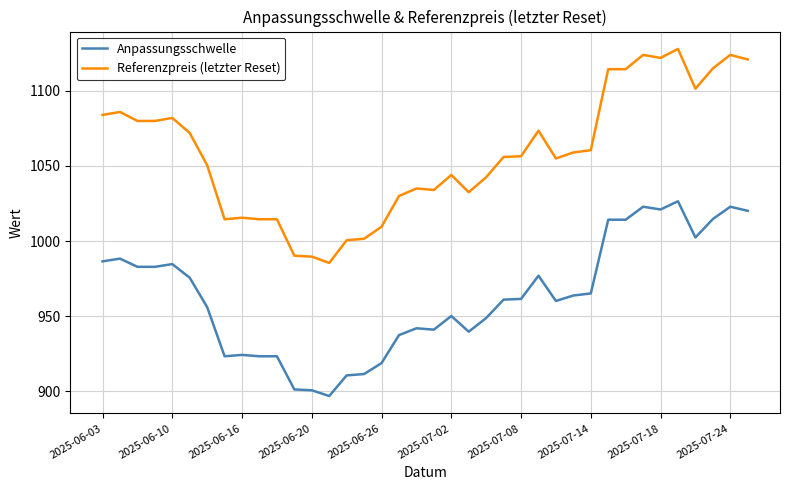

What is the average value of the Referenzpreis (letzter Reset) series?

1058.2